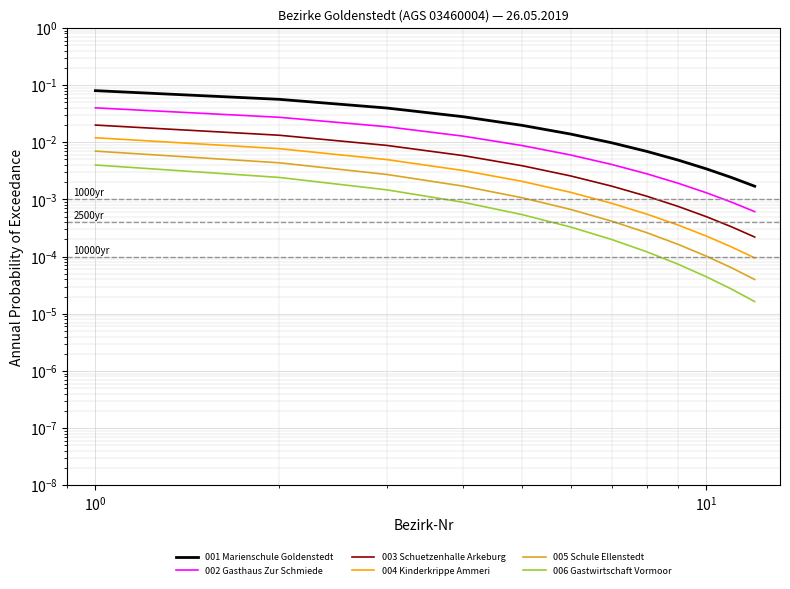

True or false: 003 Schuetzenhalle Arkeburg has more than 2 points higher than both neighbors.

False